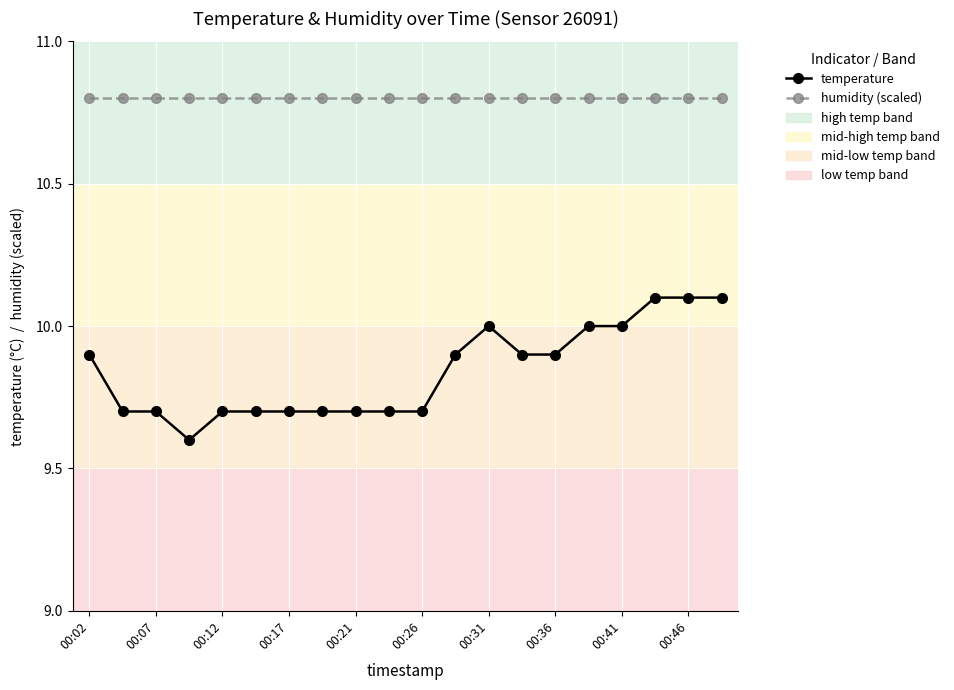

At how many categories does at least one series exceed 9?

20